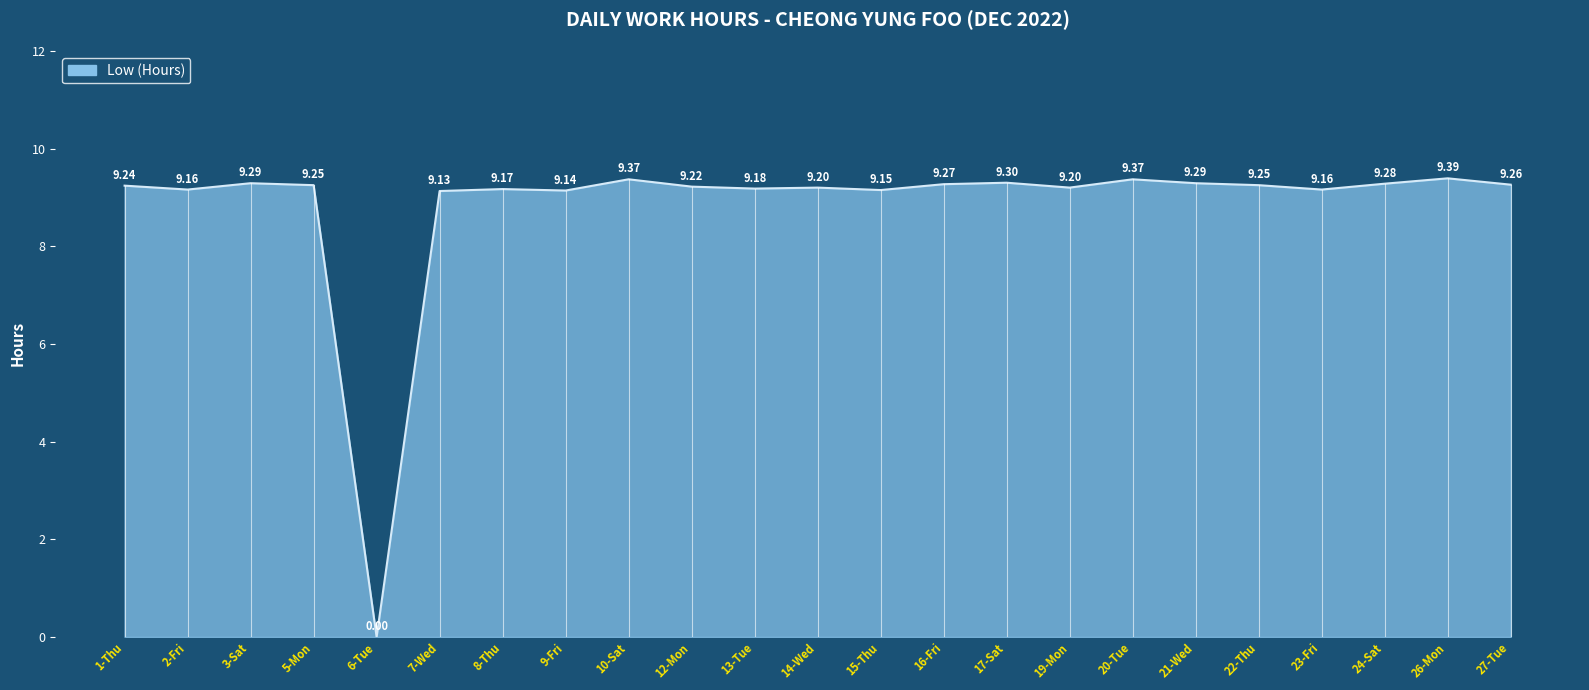

Which label corresponds to the smallest value in the chart?

6-Tue